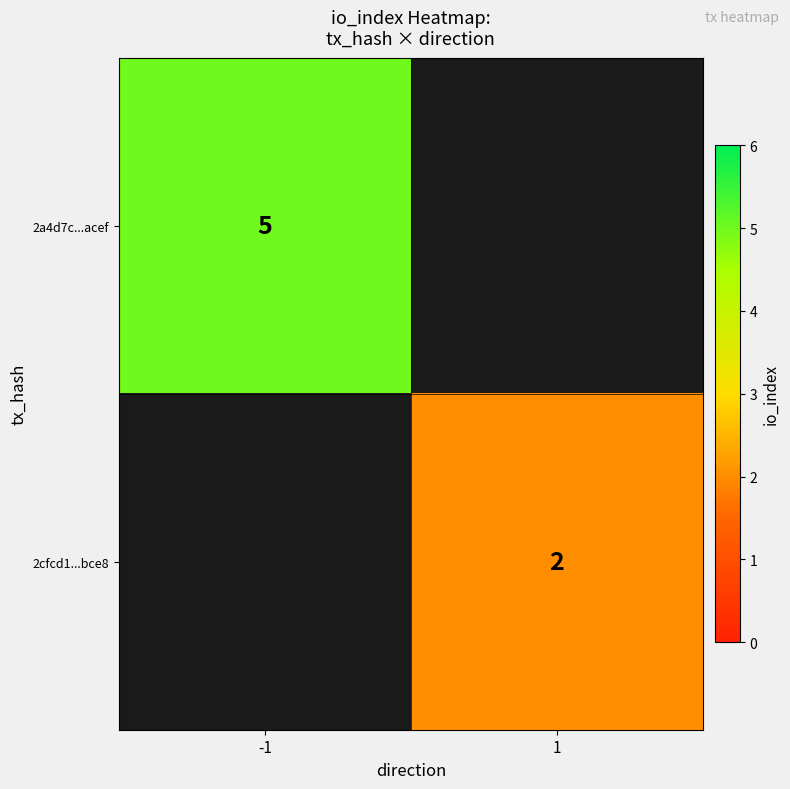

Is it true that 2a4d7c...acef equals 8 at -1?

False